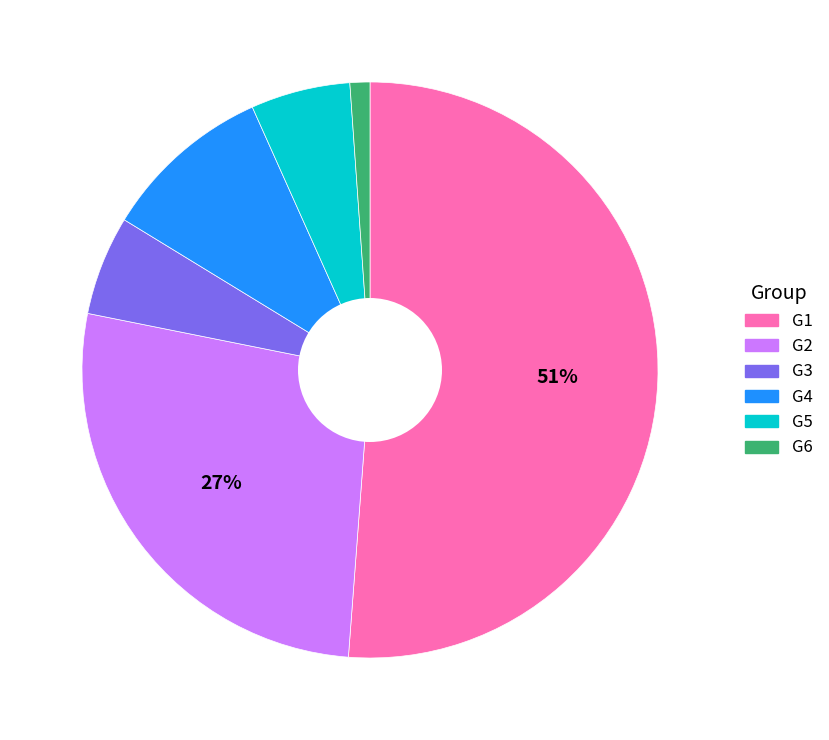

Which slice is the smallest?

G6